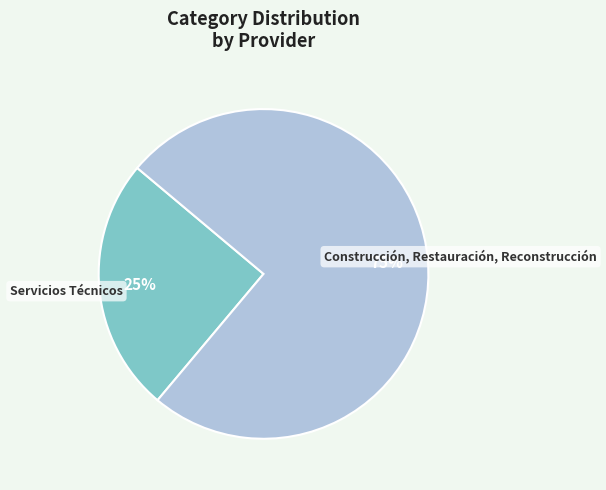

Which category accounts for the majority?

Construcción, Restauración, Reconstrucción